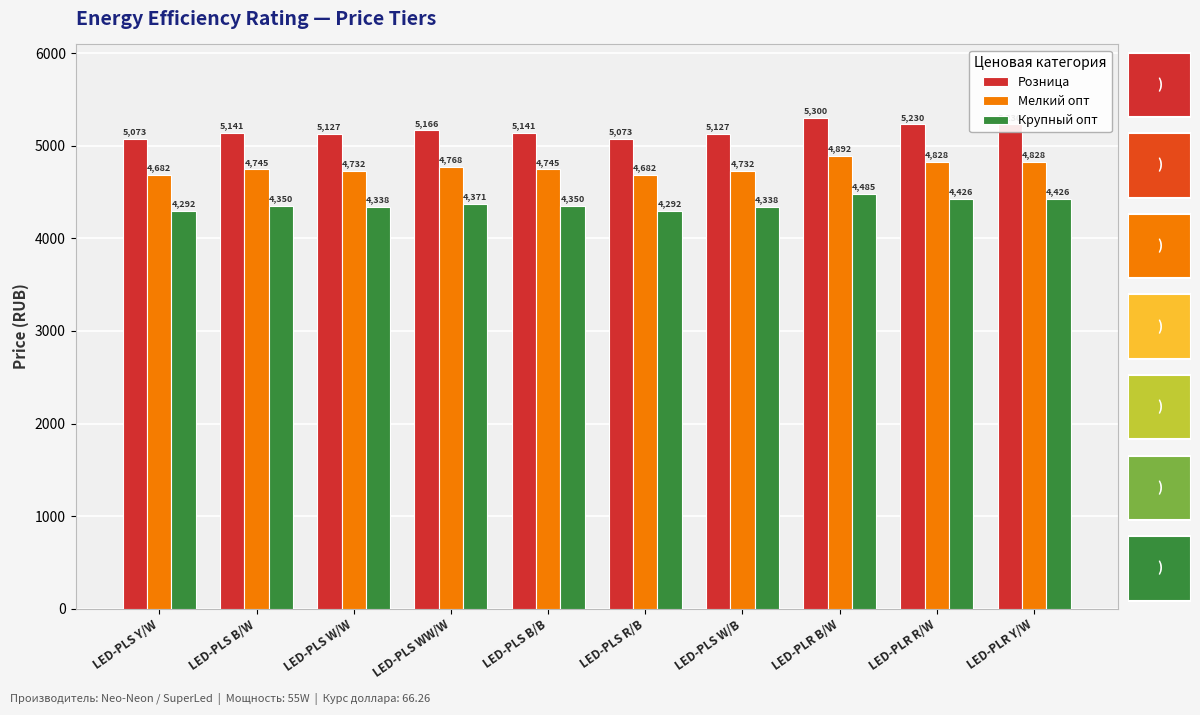

Does the chart contain stacked bars?

No